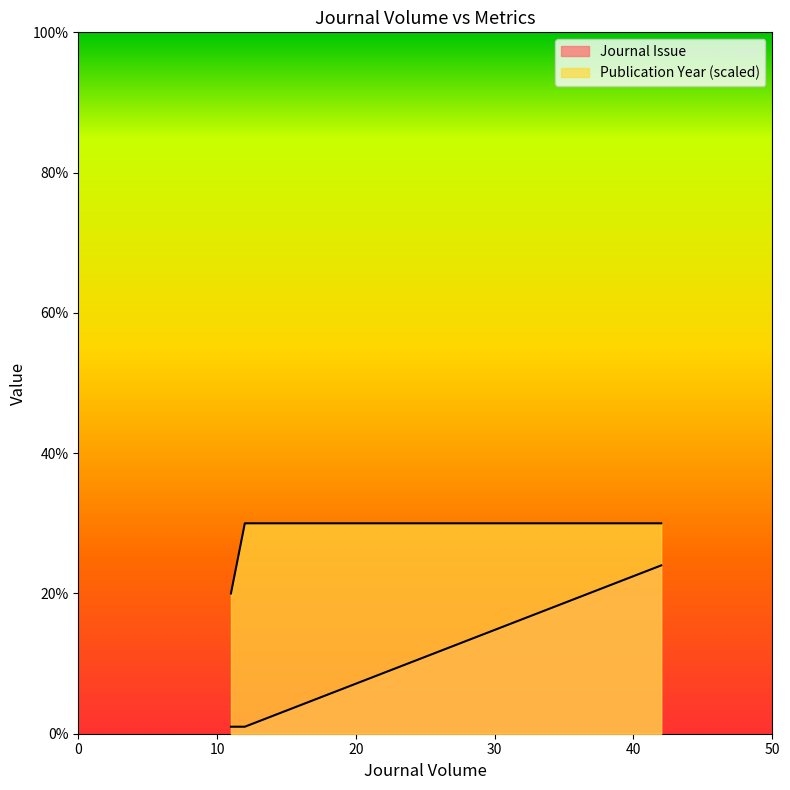

Is it true that Publication Year equals 11 at 12?

False